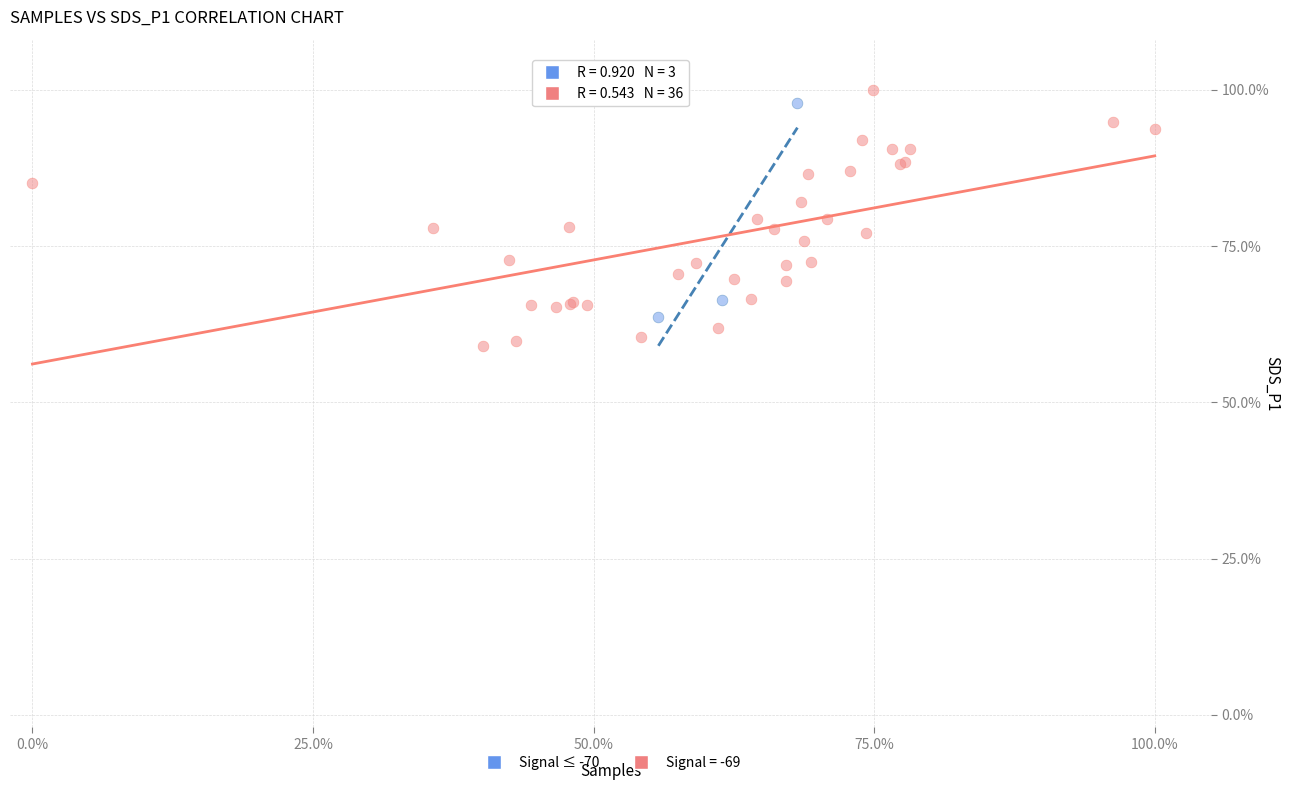

Which series contains the lowest Y value?

Signal = -69